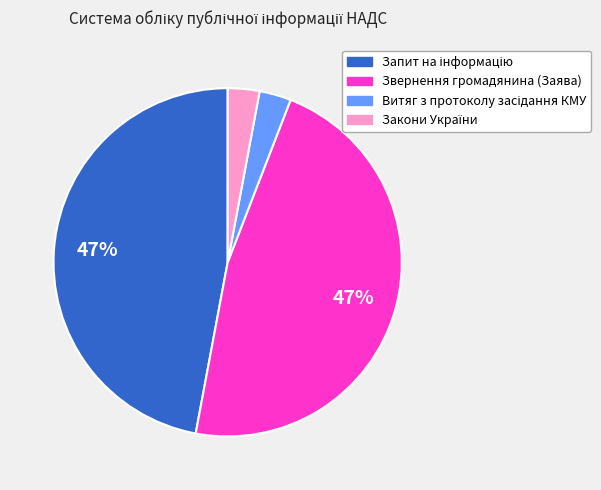

Is it true that Звернення громадянина (Заява) is 47% of the pie?

True